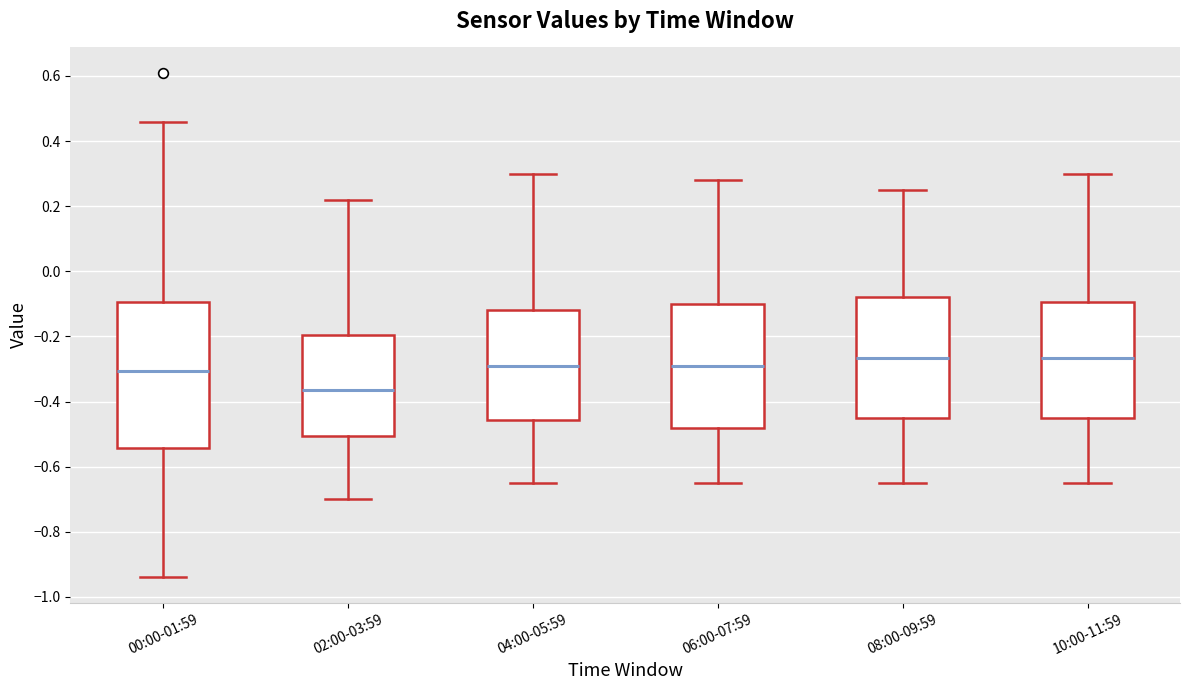

Which box has the lowest median line?

02:00-03:59